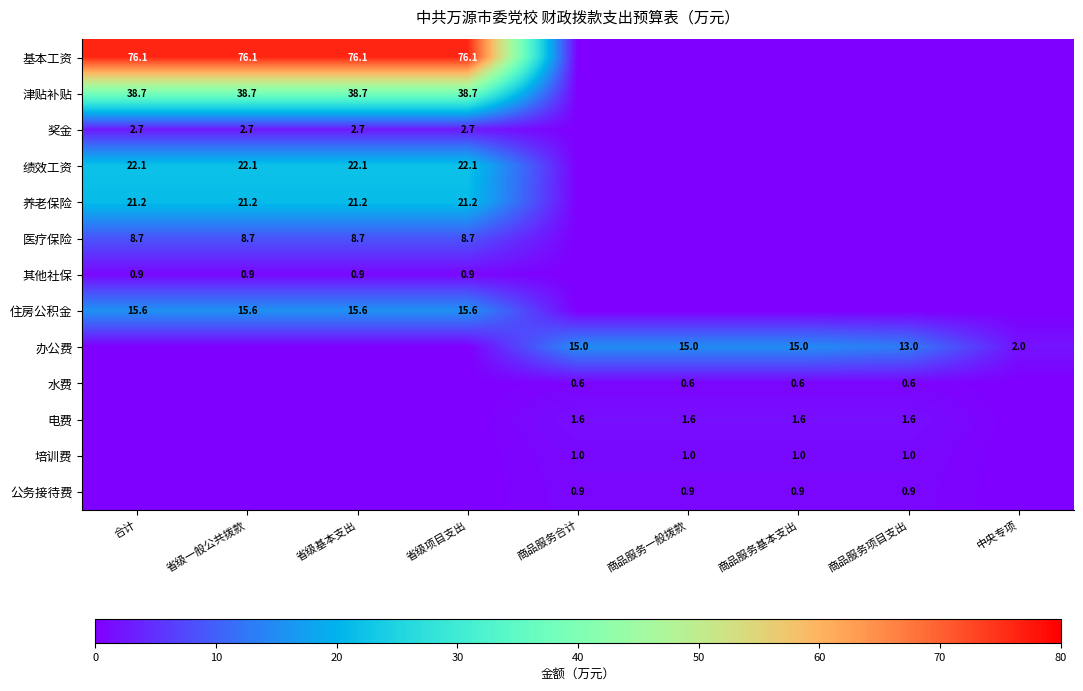

At which category is the sum across all series the highest?

合计